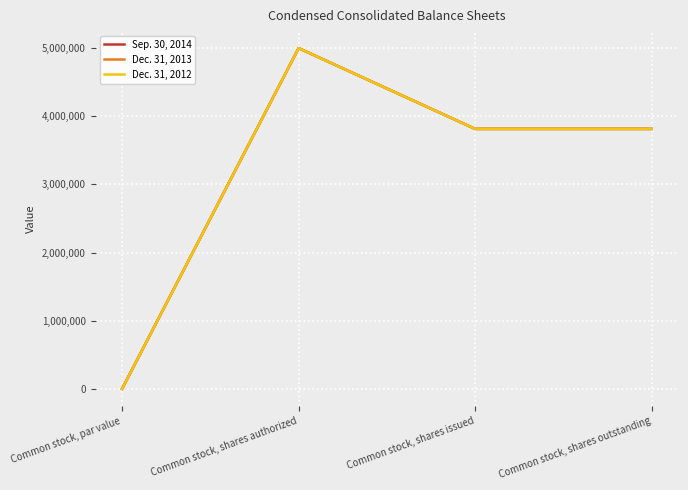

At which label does Sep. 30, 2014 first exceed 3814779?

Common stock, shares authorized